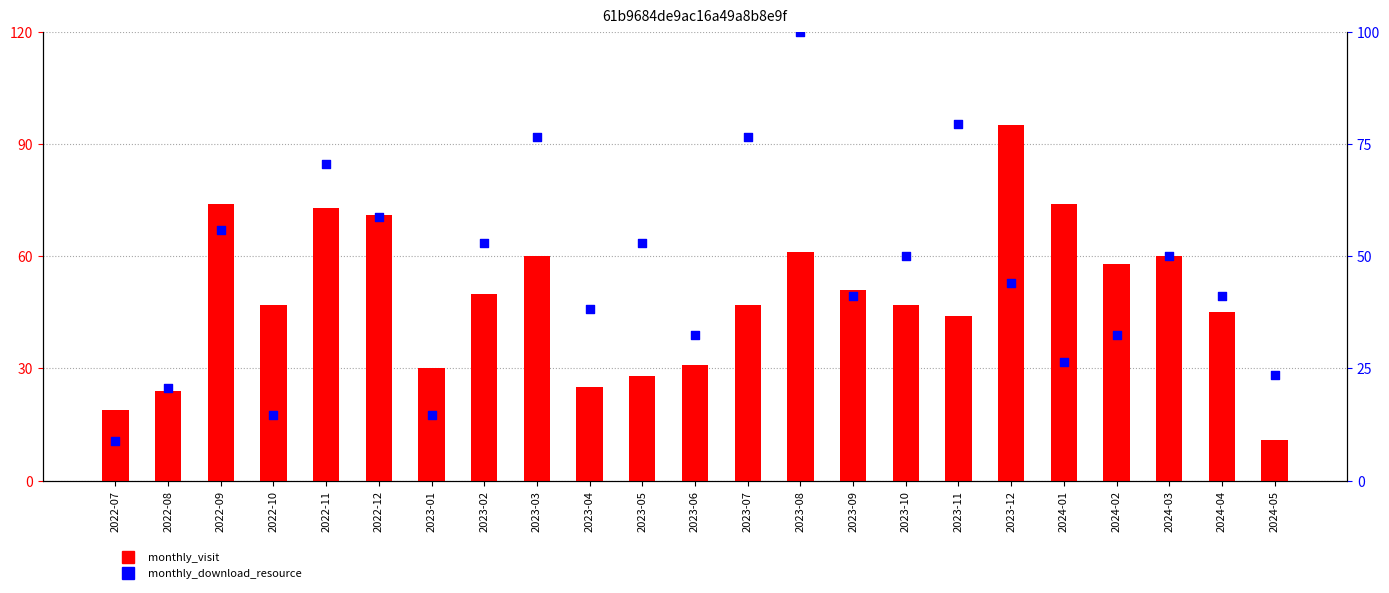

Which series contains the highest Y value?

monthly_download_resource